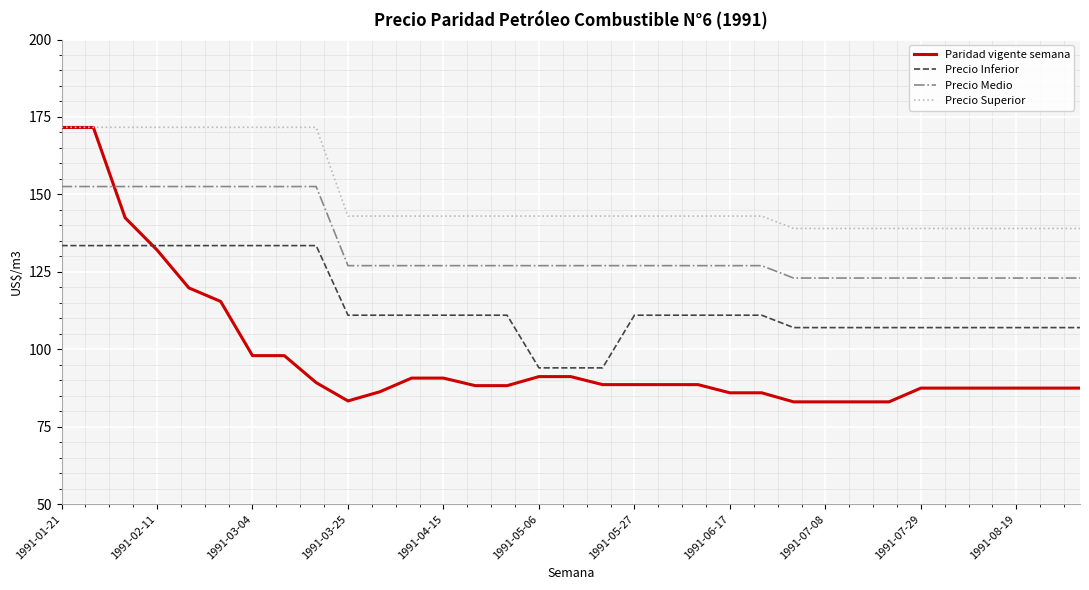

What is the average value of the Paridad vigente semana series?

97.9